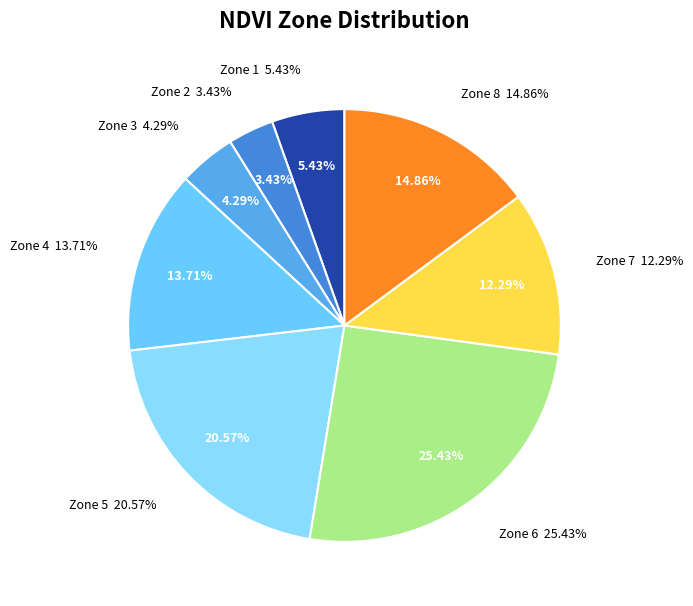

What is the ratio of the value at Zone 5 to the value at Zone 6?

0.8